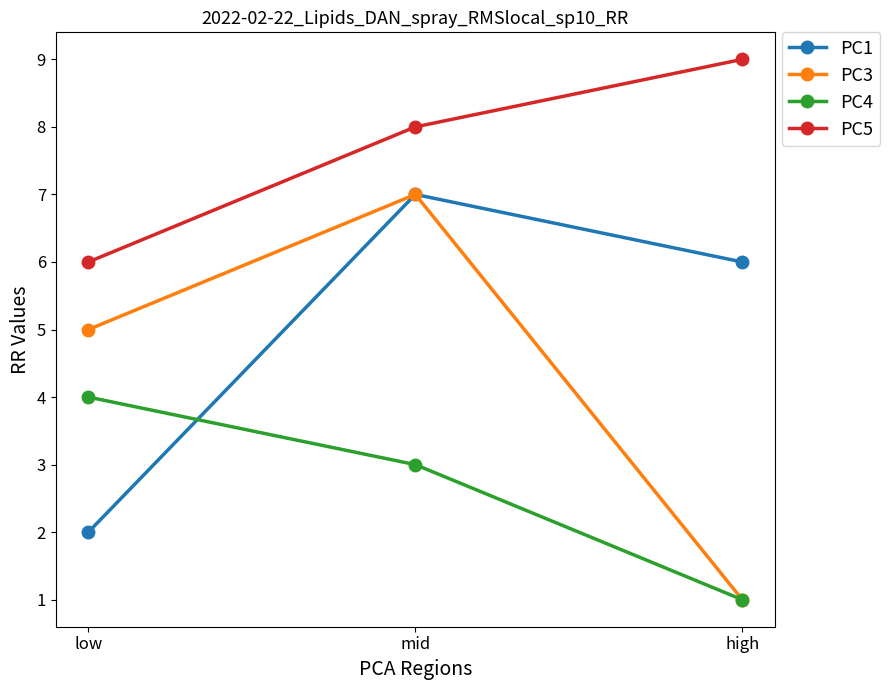

What is the sum of all PC1 values?

15